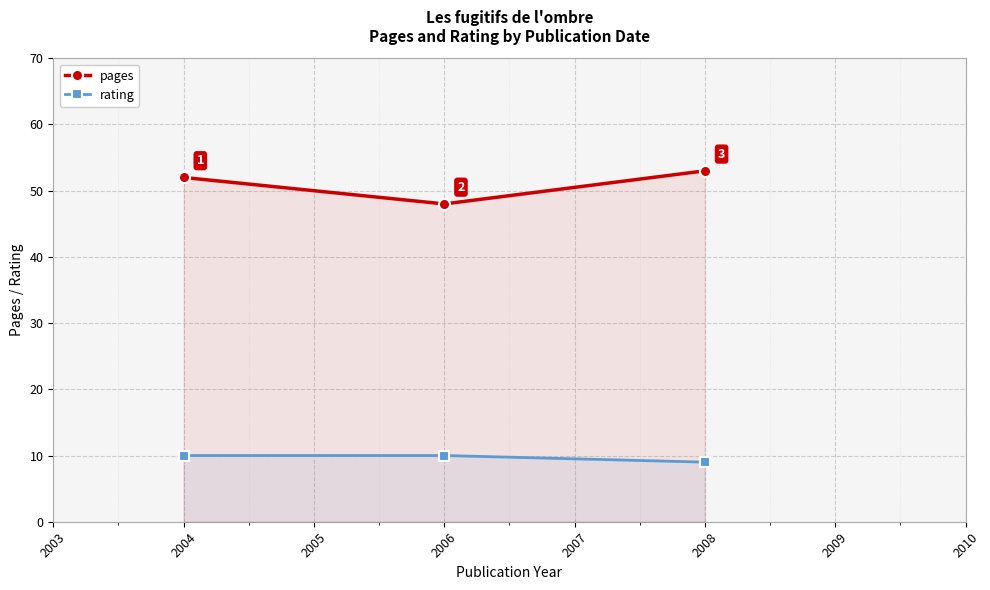

Which series changed the most between 2004 and 2006?

pages